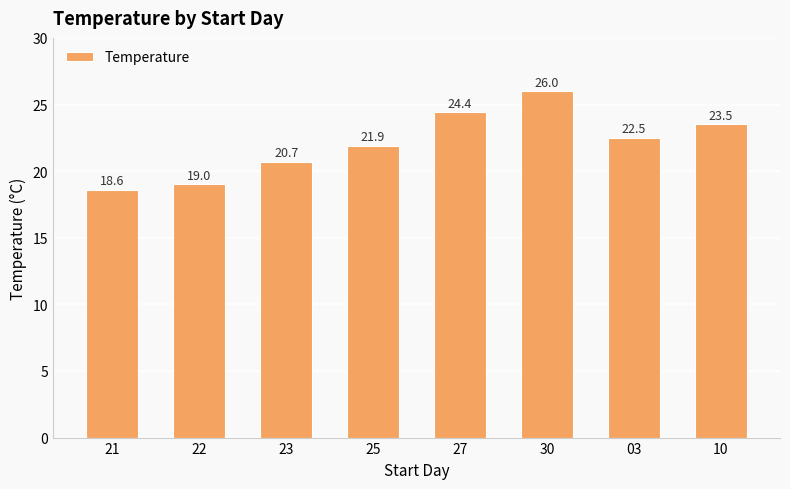

Does the chart contain stacked bars?

No